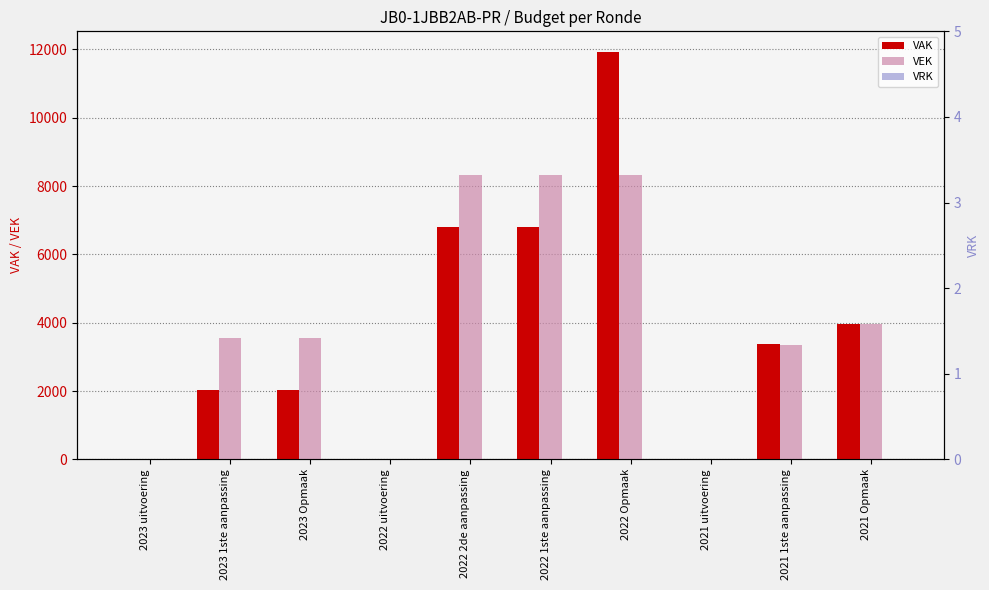

What is the label of the 7th bar from the left?

2022 Opmaak